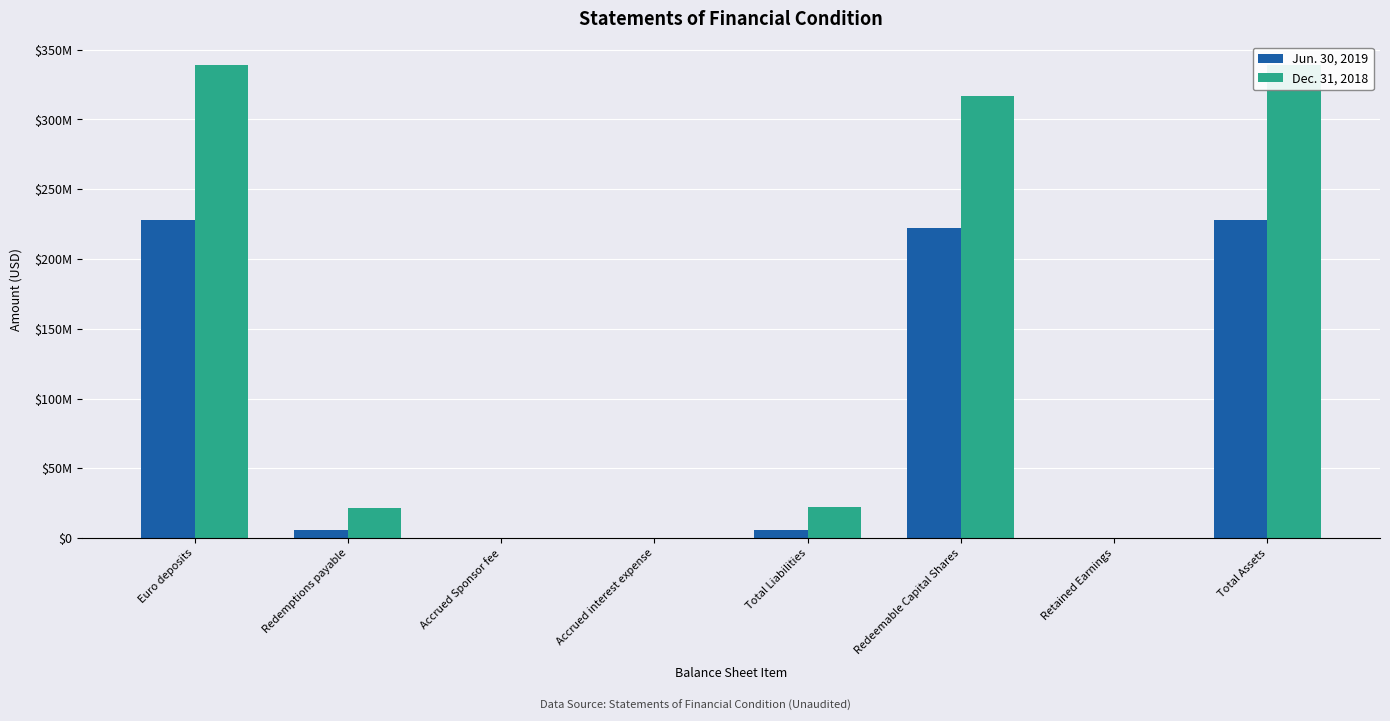

Is the value of Jun. 30, 2019 at Accrued interest expense greater than the value of Dec. 31, 2018 at Euro deposits?

No